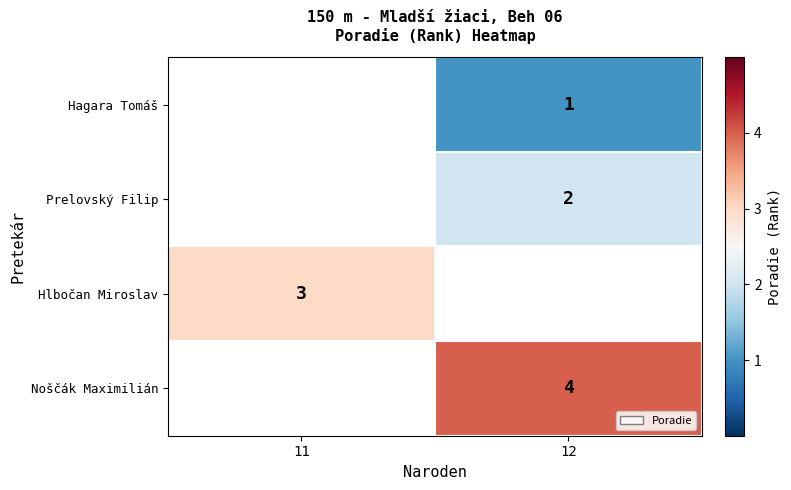

The Hagara Tomáš series shows 0.3 at 12. True or false?

False